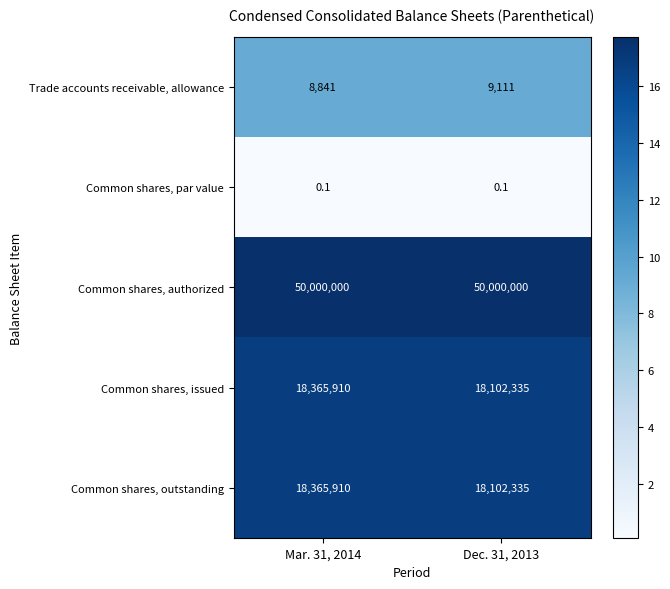

Reading left to right, transcribe all the data shown in this chart.

Trade accounts receivable, allowance: 8841.0	9111.0
Common shares, par value: 0.1	0.1
Common shares, authorized: 50000000.0	50000000.0
Common shares, issued: 18365910.0	18102335.0
Common shares, outstanding: 18365910.0	18102335.0